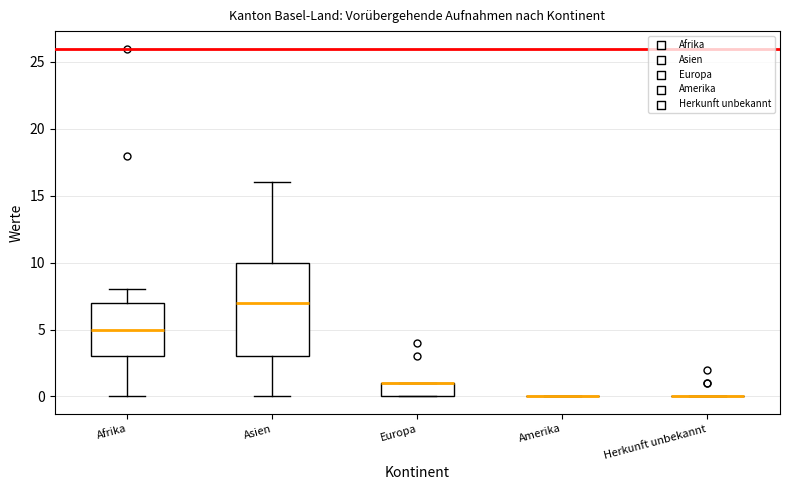

Which box is the tallest, from its lower edge to its upper edge?

Asien